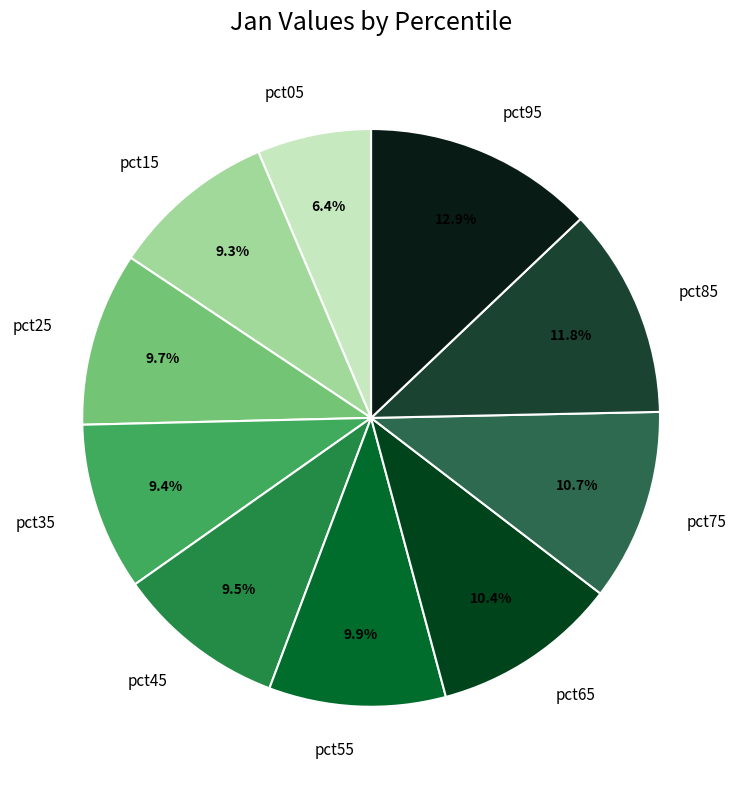

To the nearest percent, what is the average slice percentage?

10%